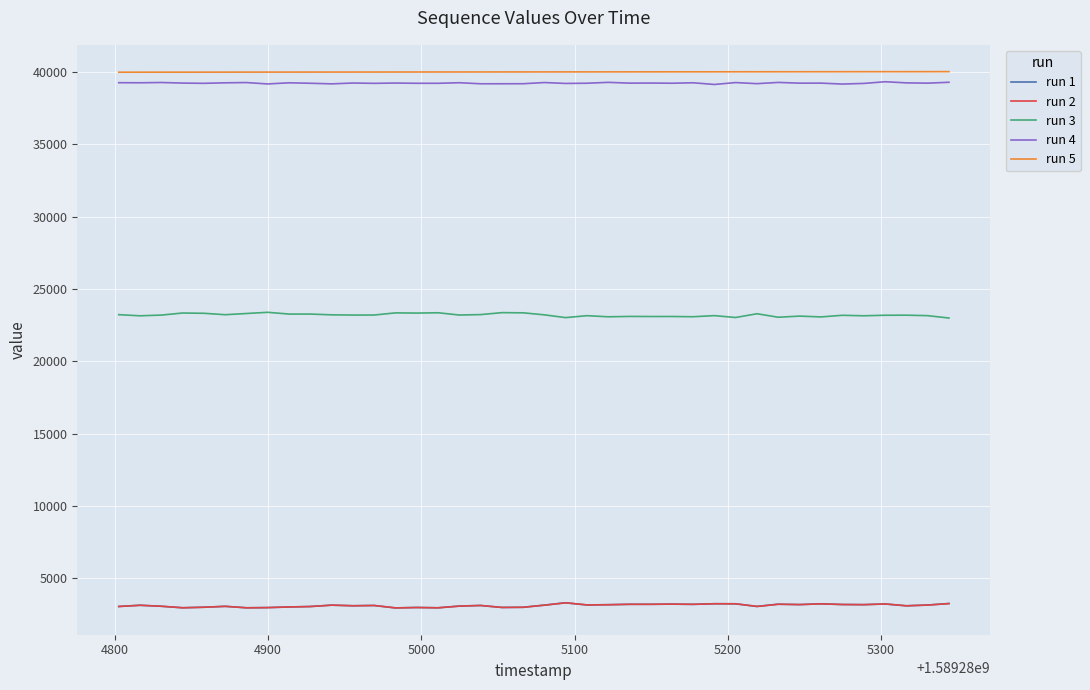

What is the minimum value for run 4?

39145